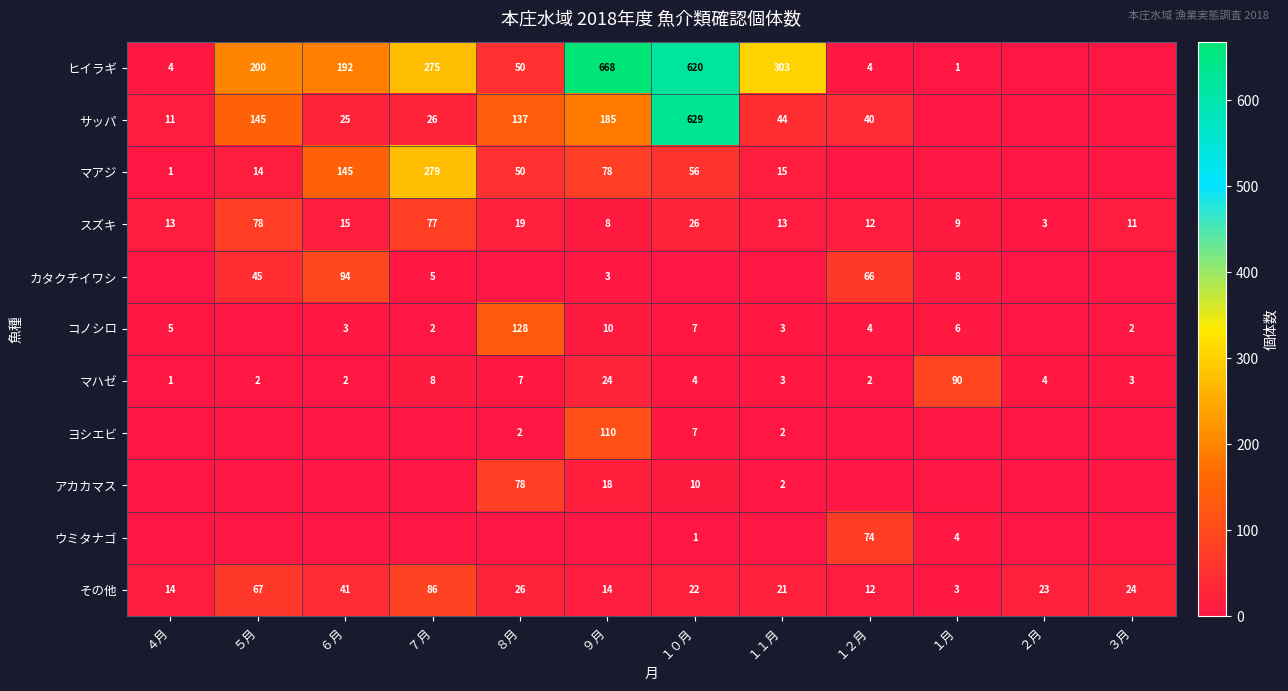

At which label does その他 first exceed 23?

５月